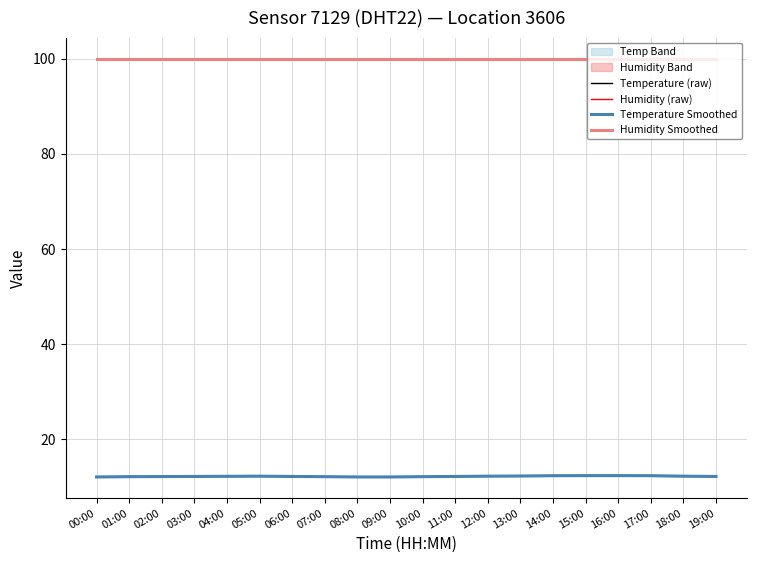

What is the difference between the Temperature Smoothed values at 04:00 and 07:00?

0.1